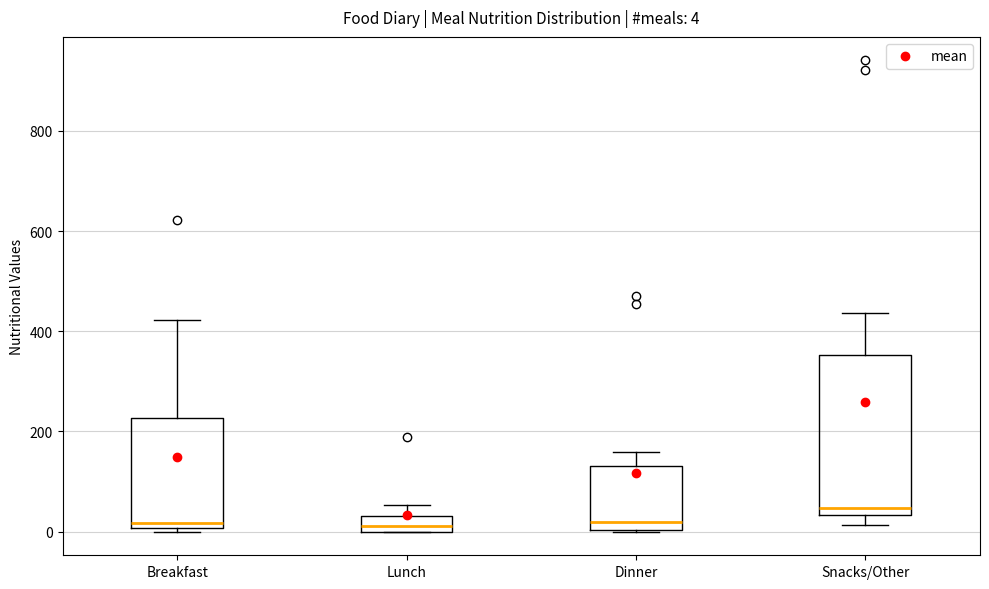

Which box's median line is the highest?

Snacks/Other